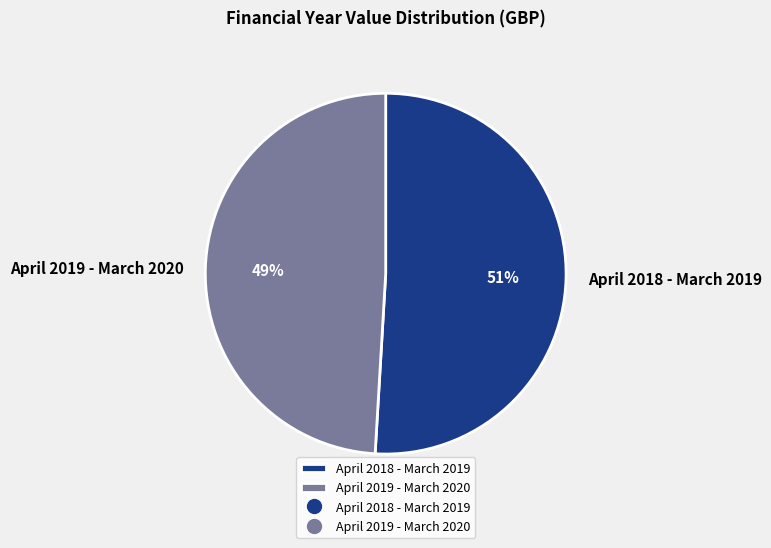

Is it true that April 2019 - March 2020 is 49% of the pie?

True